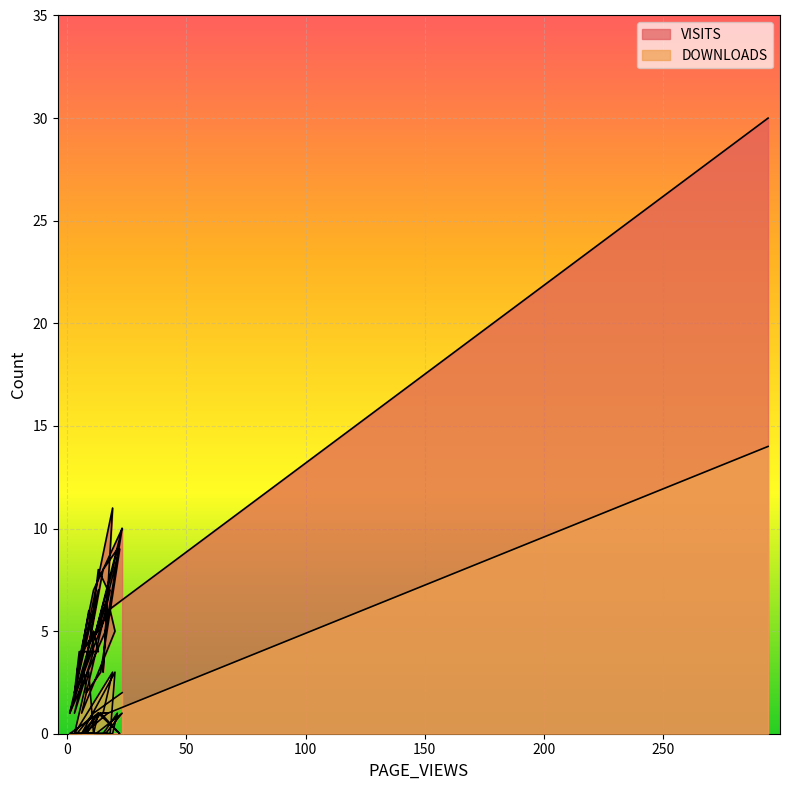

What is the difference between the VISITS values at 7 and 12?

2